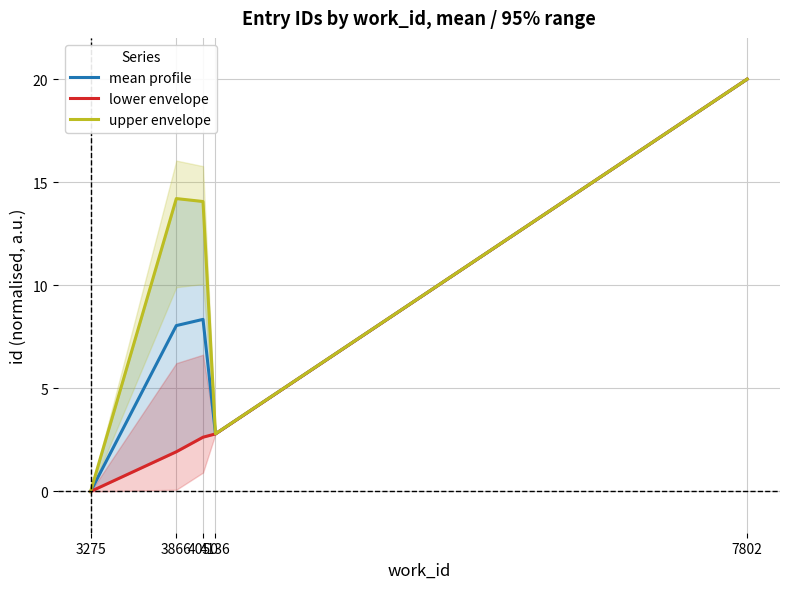

List the series in order of their overall mean, highest first.

upper envelope, mean profile, lower envelope